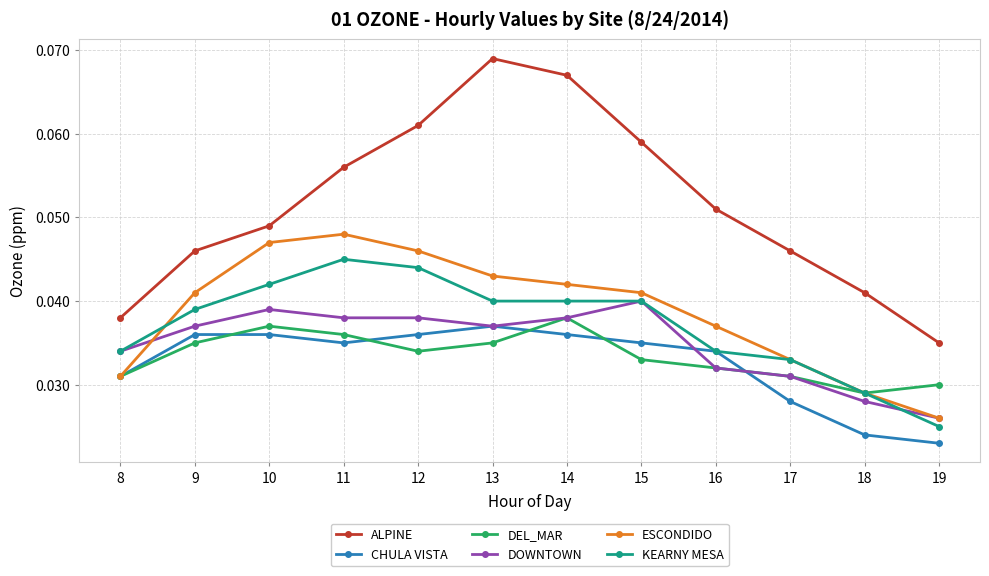

True or false: ALPINE and DEL_MAR cross at least once.

False